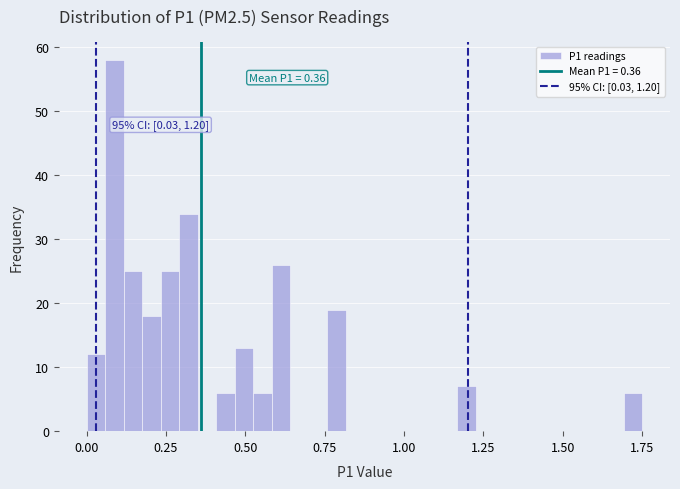

Around what value on the x-axis is the tallest bar? Give the approximate position of its centre, as read against the axis.

0.10